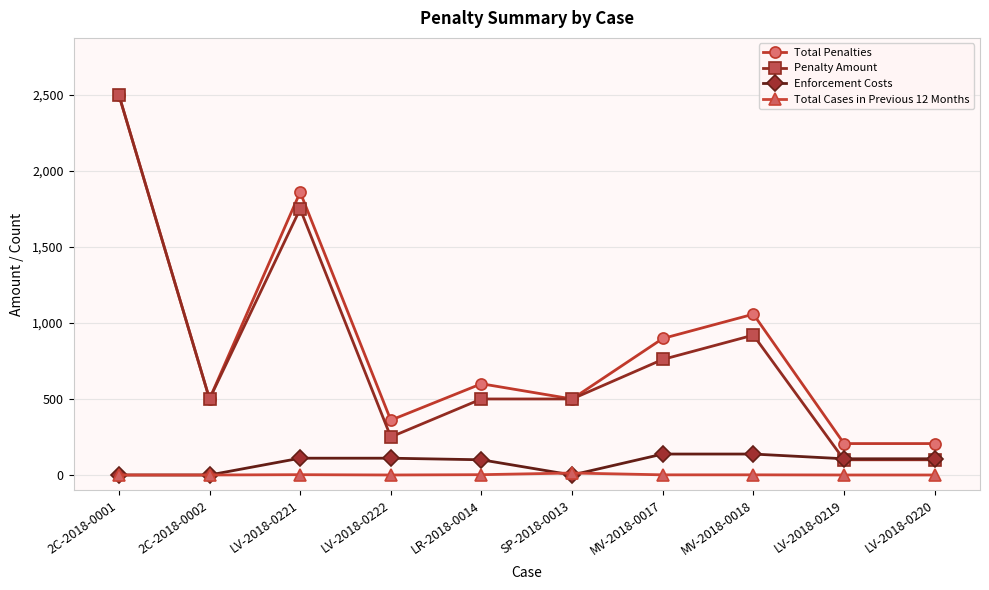

What is the maximum value shown in the chart?

2500.0